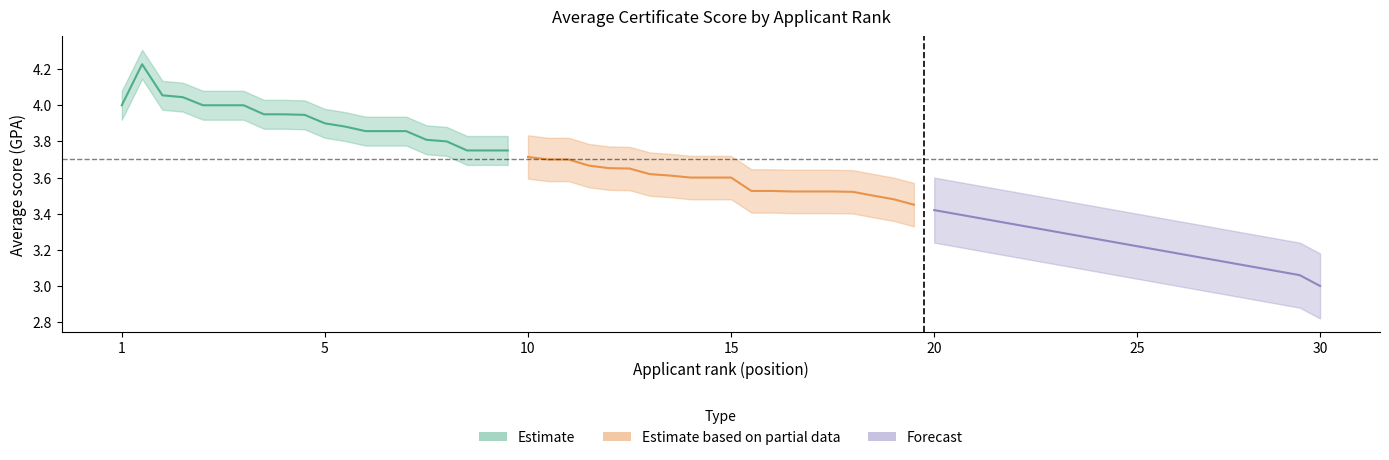

Reading right to left, list all the values displayed in this chart.

Estimate: 3.8	3.8	3.8	3.8	3.8	3.9	3.9	3.9	3.9	3.9	3.9	4.0	4.0	4.0	4.0	4.0	4.0	4.1	4.2	4.0
Estimate based on partial data: 3.5	3.5	3.5	3.5	3.5	3.5	3.5	3.5	3.5	3.6	3.6	3.6	3.6	3.6	3.6	3.7	3.7	3.7	3.7	3.7
Forecast: 3.0	3.1	3.1	3.1	3.1	3.1	3.2	3.2	3.2	3.2	3.2	3.3	3.3	3.3	3.3	3.3	3.4	3.4	3.4	3.4